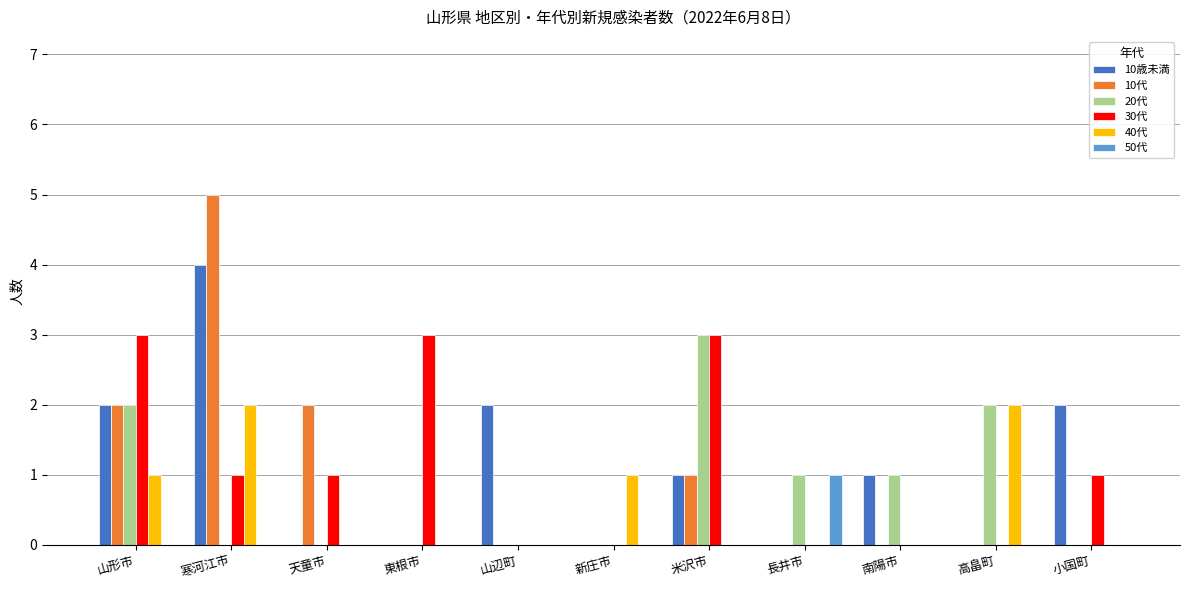

At which category is the sum across all series the highest?

寒河江市